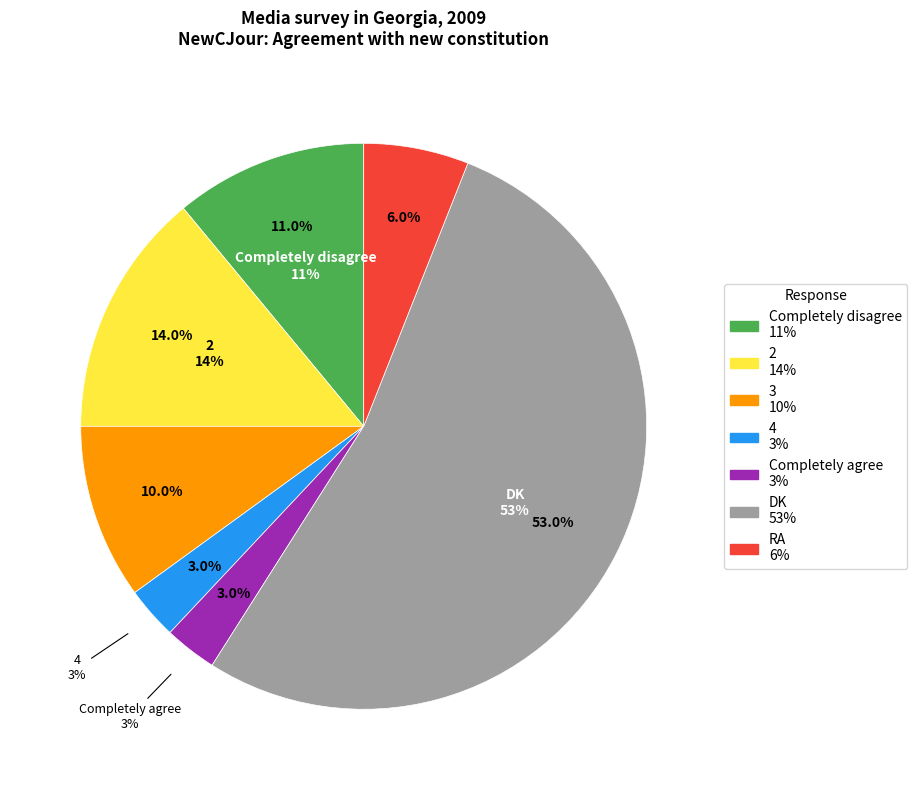

Which slice is the largest?

DK